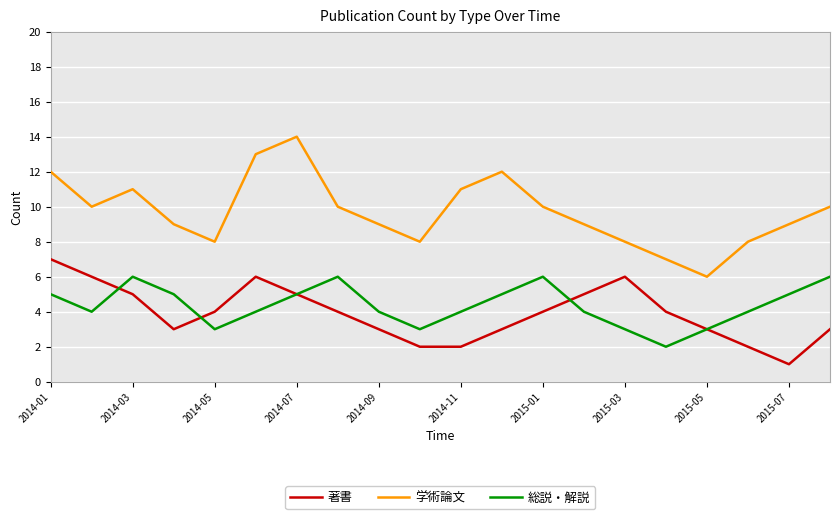

What is the highest value of the 著書 series?

7